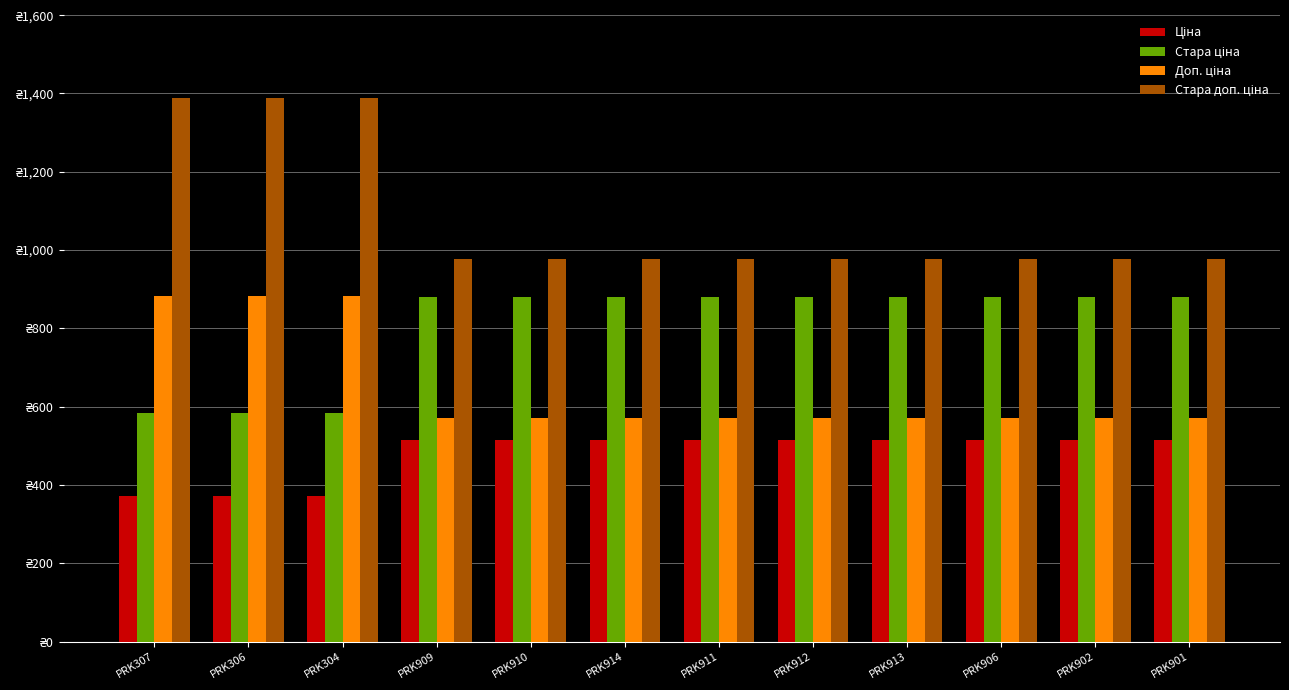

Does the chart contain any negative values?

No